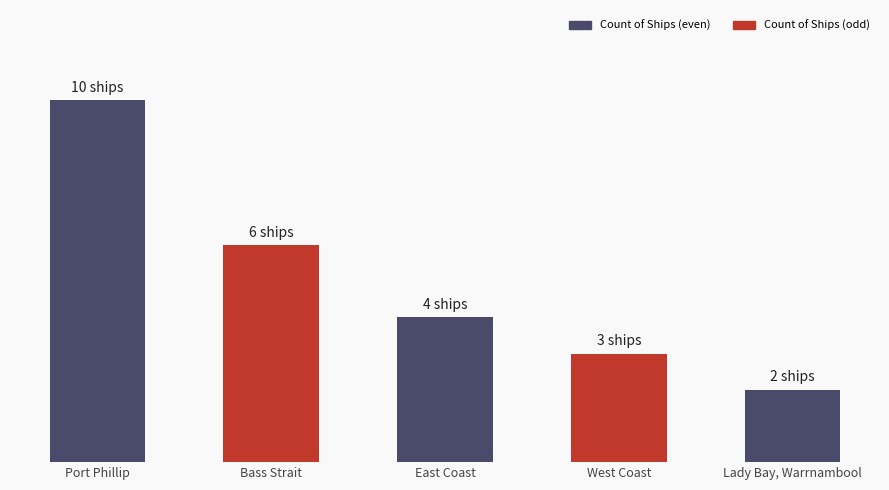

How many data points are above 4?

2